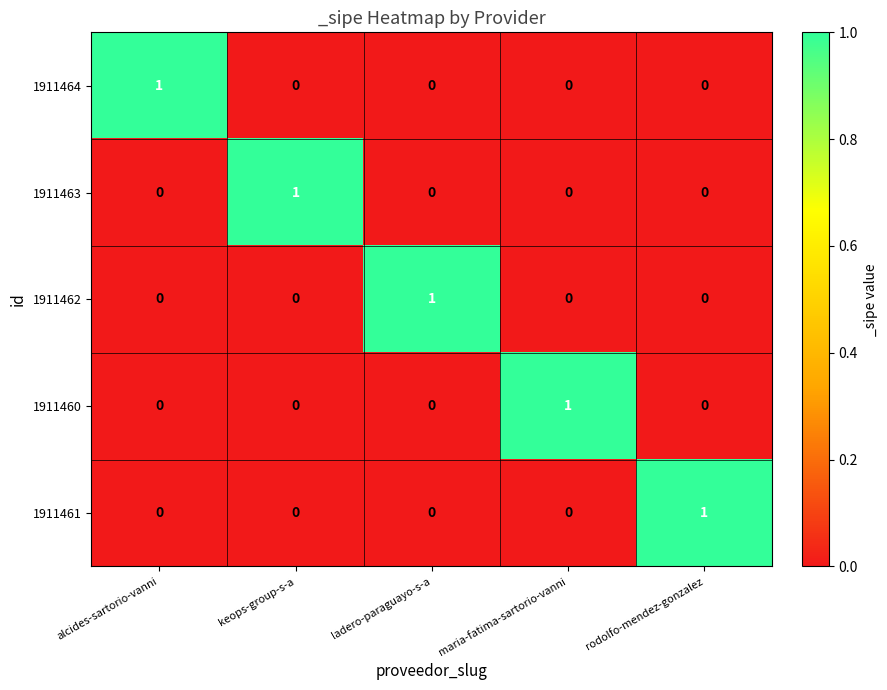

What is the difference between the highest and lowest values at rodolfo-mendez-gonzalez?

1